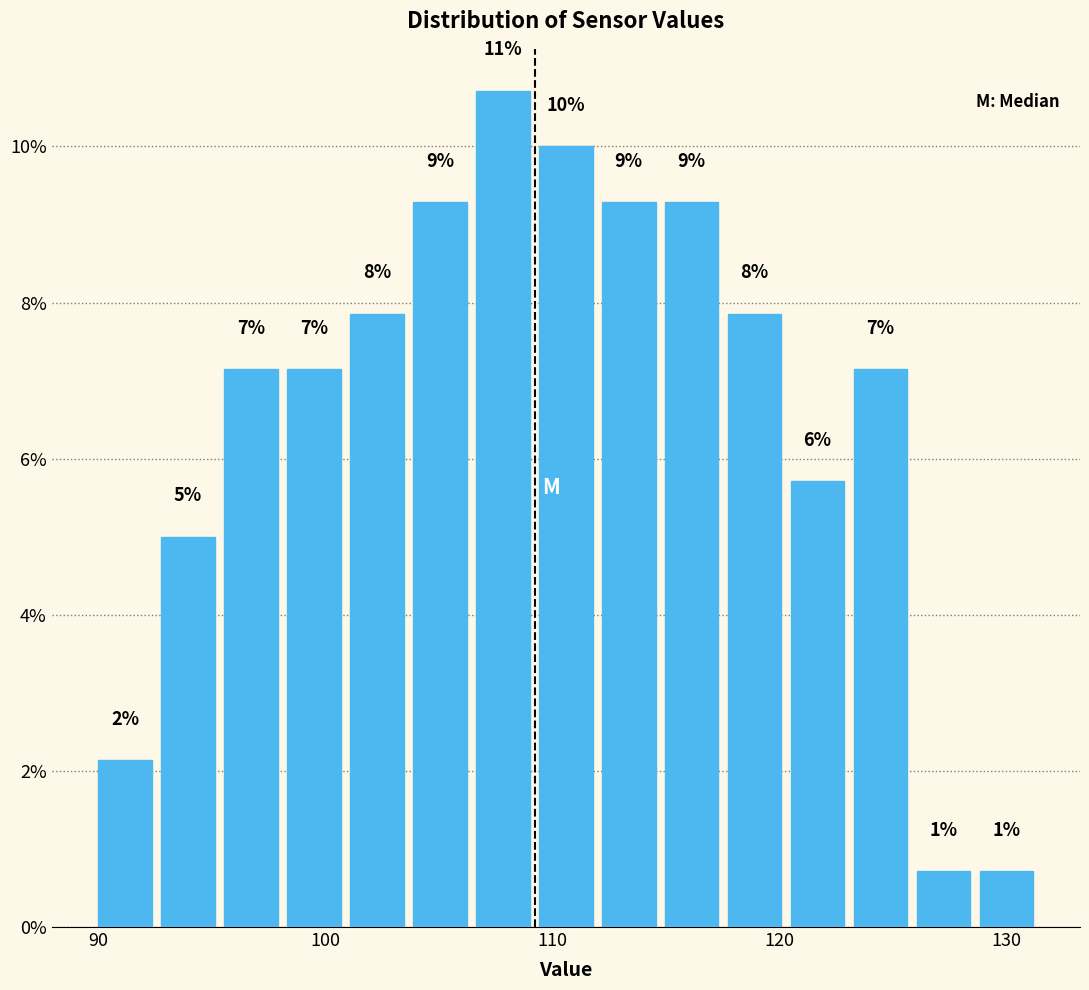

Read against the x-axis, roughly where is the centre of the tallest bar?

108